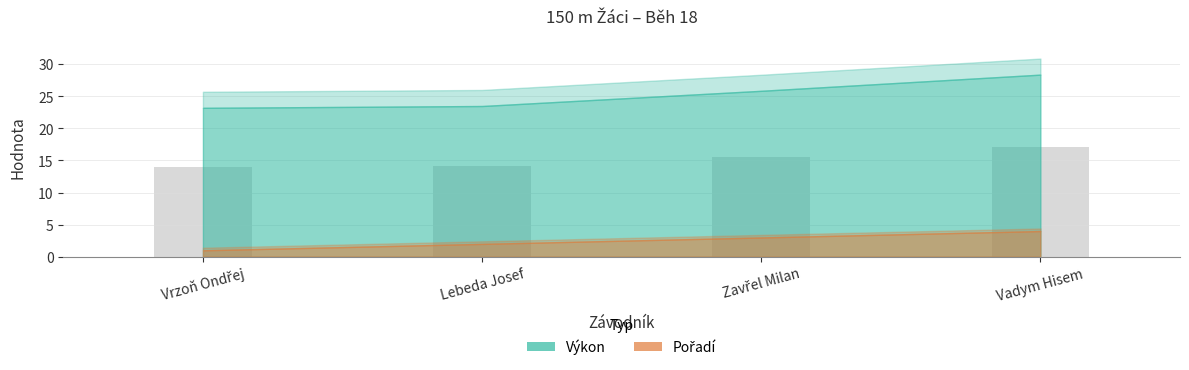

What is the ratio of the value at Vadym Hisem to the value at Lebeda Josef?

1.2